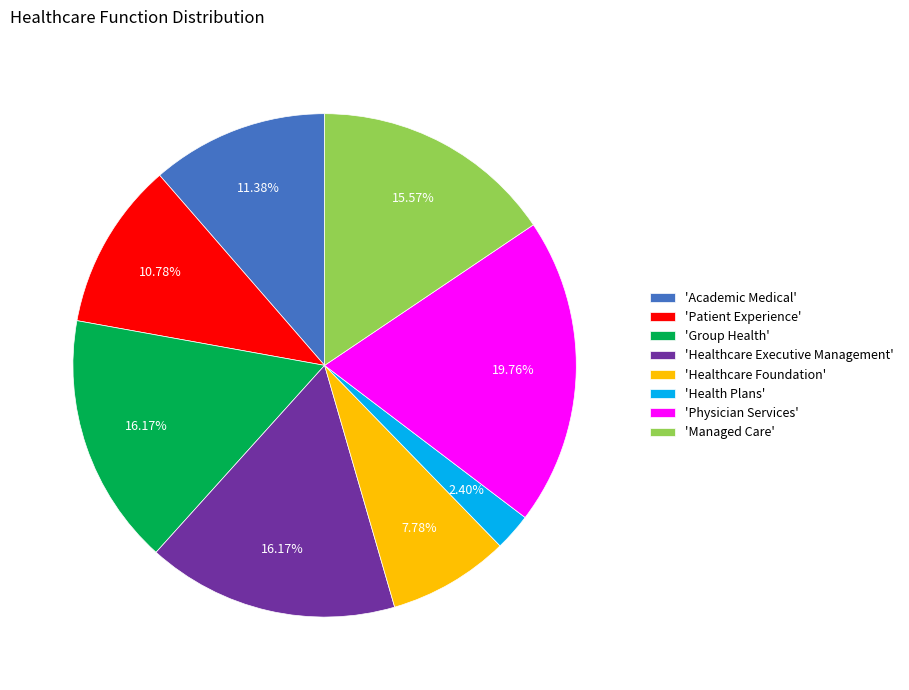

Between 'Academic Medical' and 'Healthcare Foundation', which is larger?

'Academic Medical'